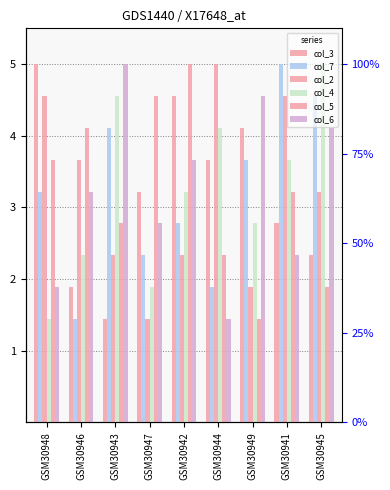

What is the value of the col_3 bar at the 6th from the left?

3.7